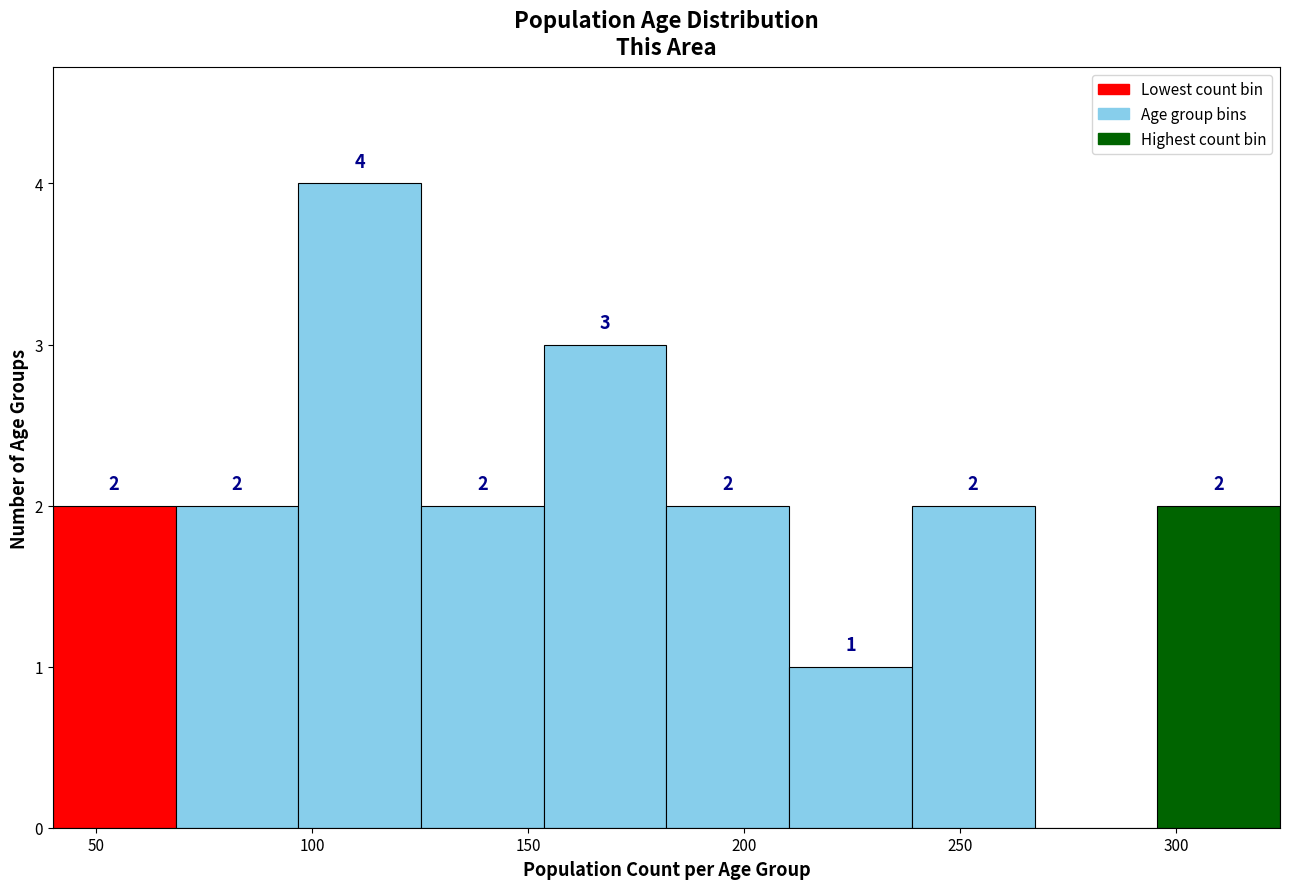

Which range on the x-axis has the tallest bar?

95 to 125